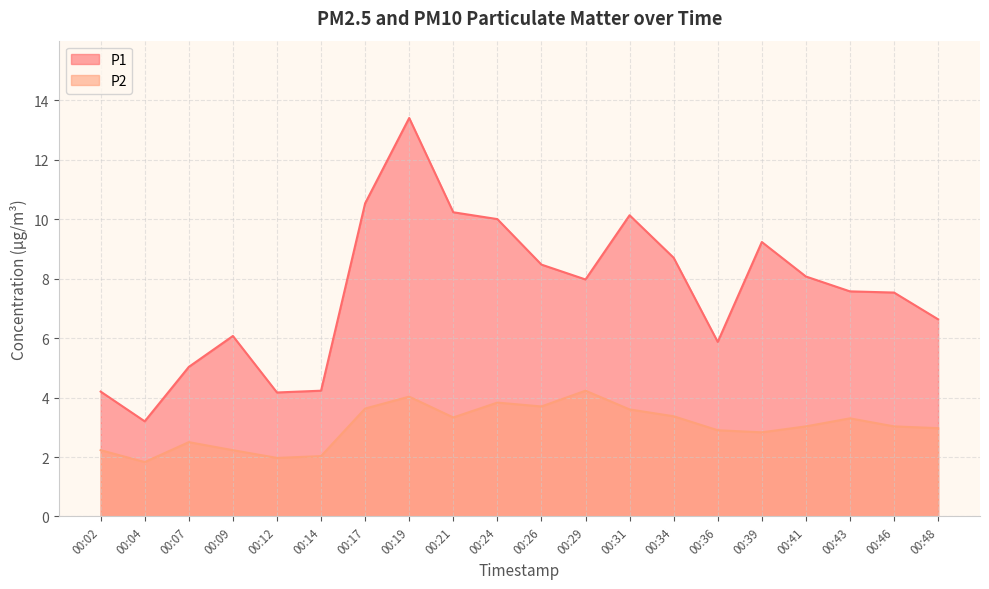

At which category does P2 reach its first local peak?

00:07